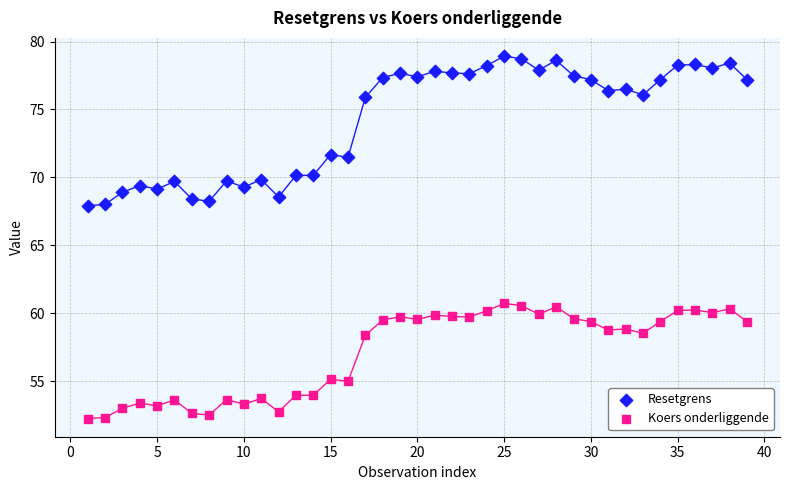

Which series has the largest Y range (max minus min)?

Resetgrens